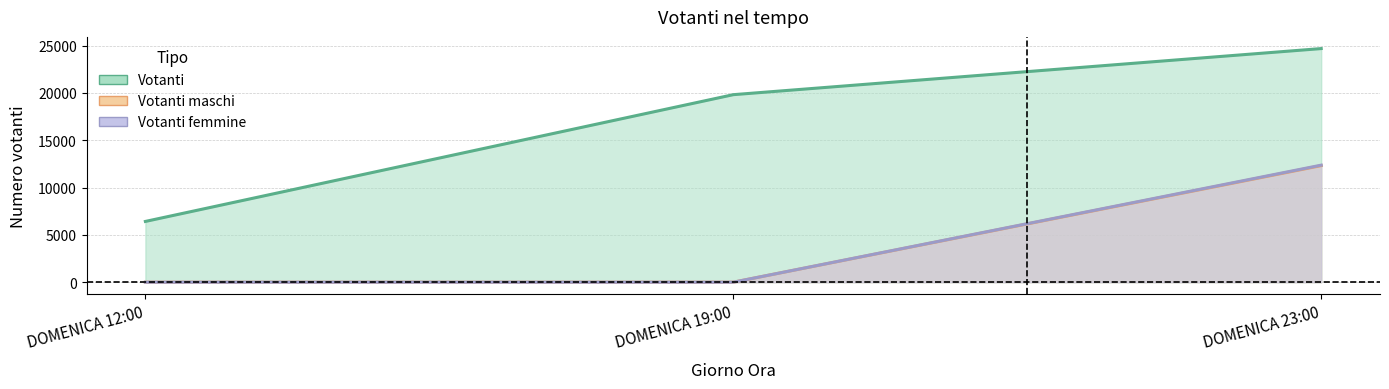

The value of Votanti at DOMENICA 12:00 is 6423. True or false?

True